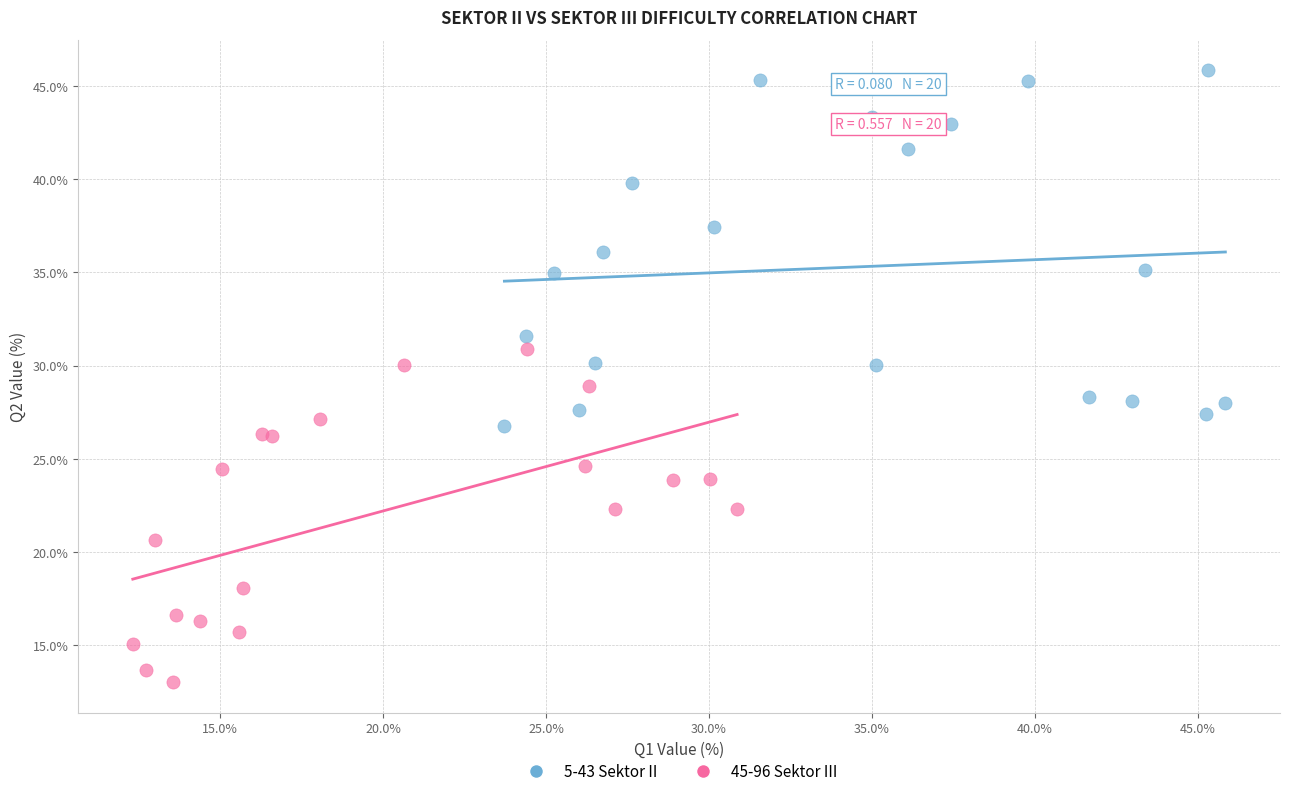

Which series contains the highest Y value?

5-43 Sektor II